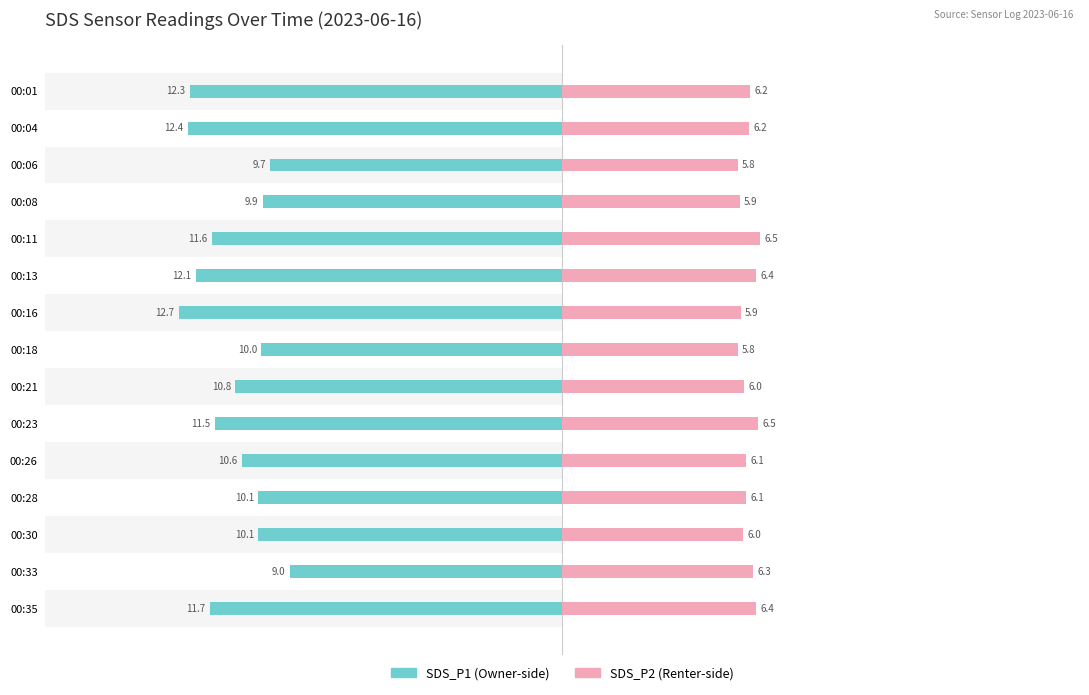

Does the chart contain stacked bars?

No